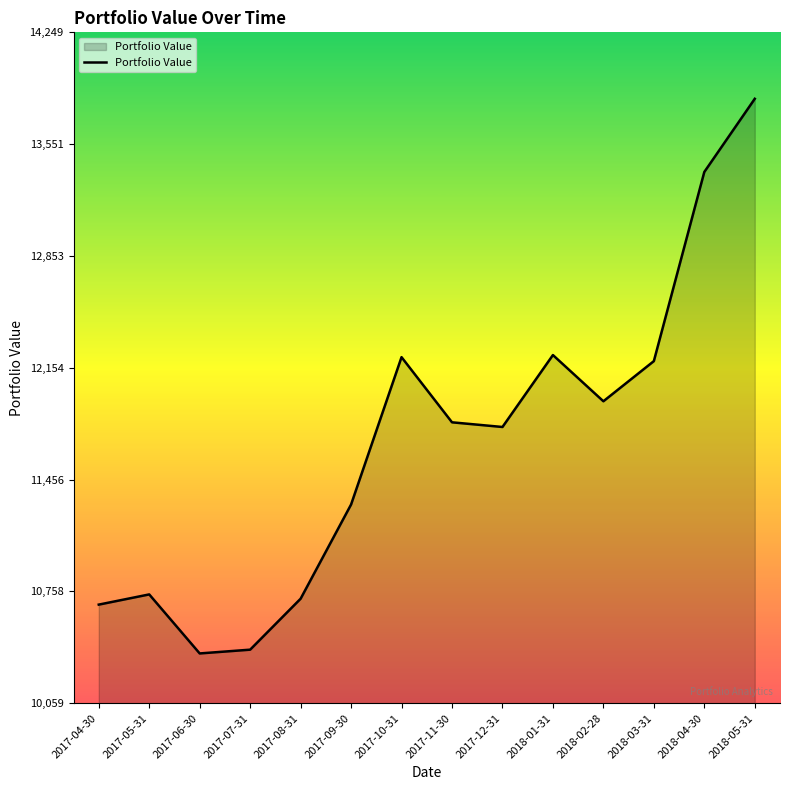

Which has a higher value, 2017-12-31 or 2018-01-31?

2018-01-31